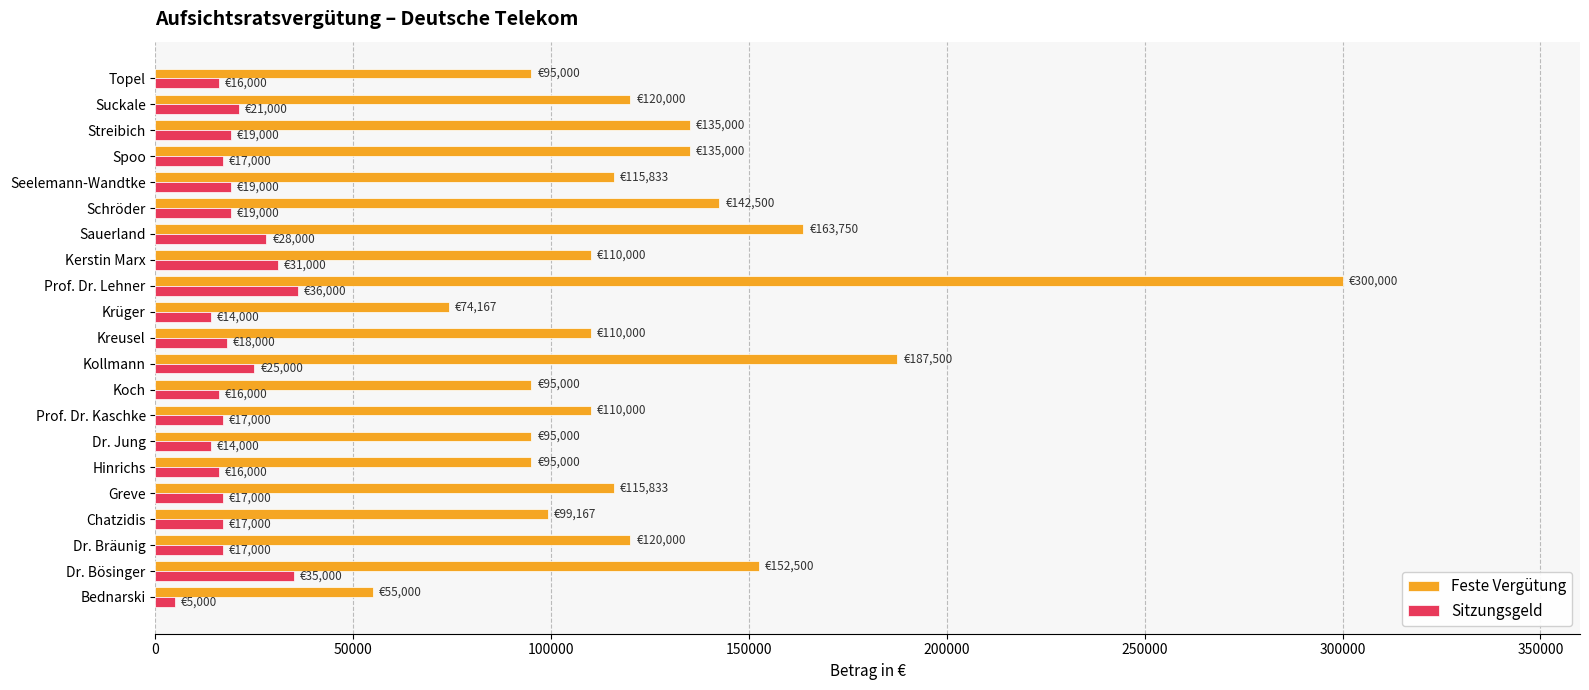

The value of Sitzungsgeld at Koch is 28207.9. True or false?

False